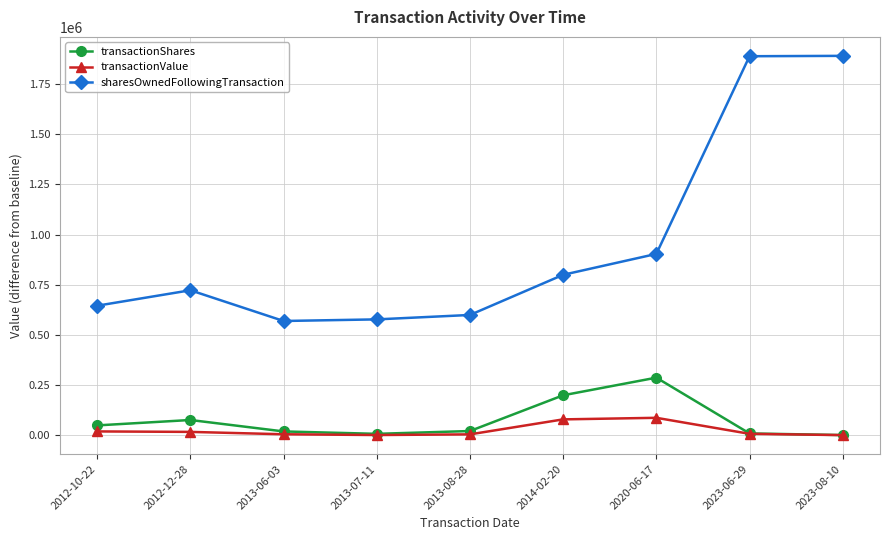

The value of sharesOwnedFollowingTransaction at 2013-08-28 is 599923. True or false?

True